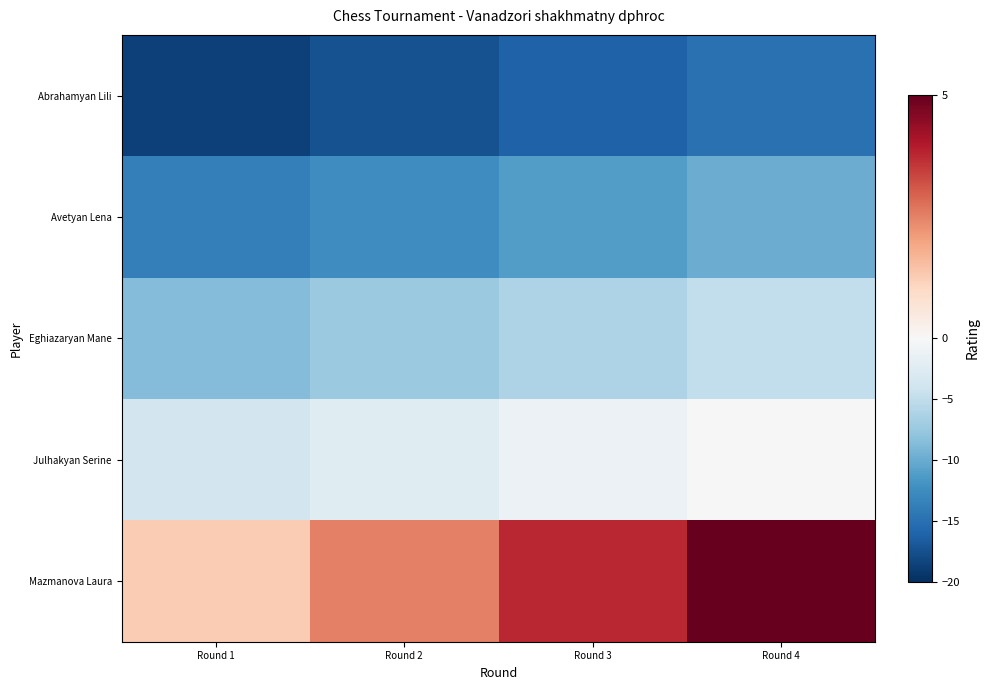

Which has a higher value, Round 1 or Round 3?

Round 3